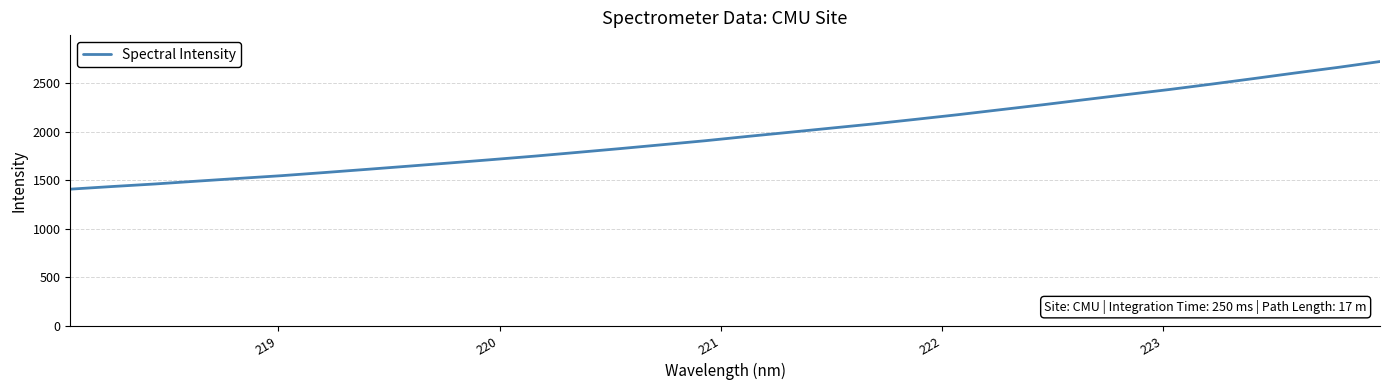

What is the minimum value shown in the chart?

1408.2